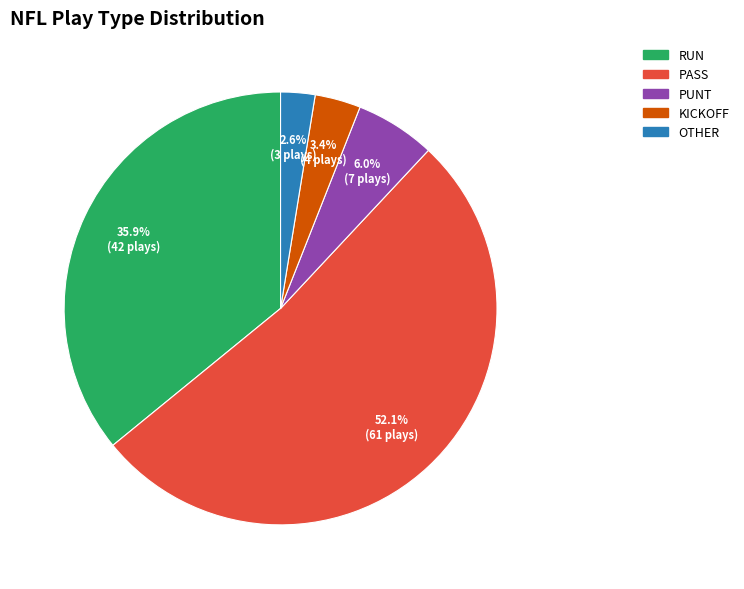

How many slices are in this pie chart?

5